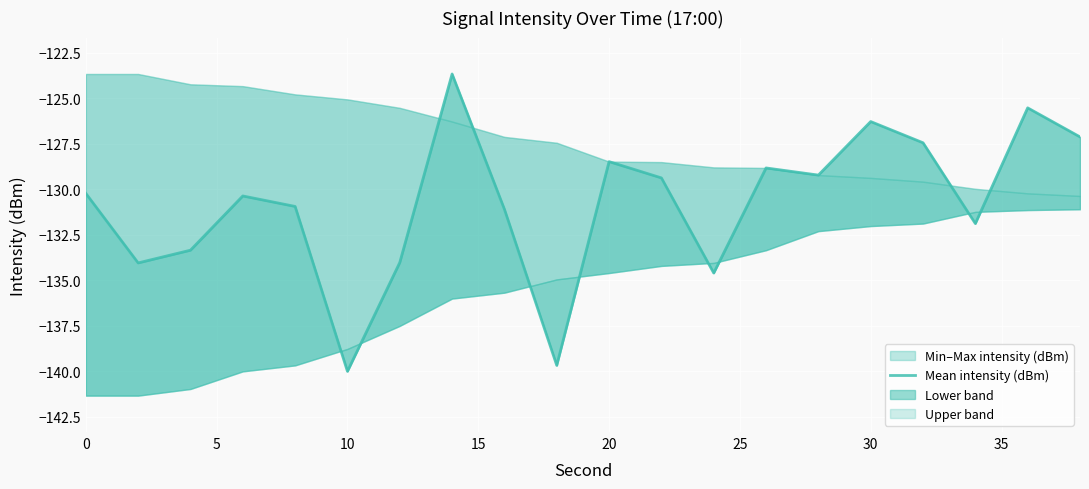

True or false: the data shows -200.5 at 5.

False